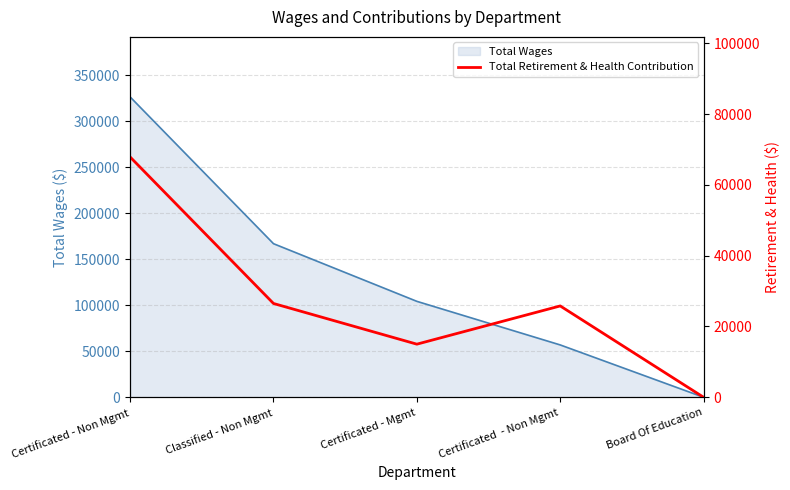

The value of Total Wages at Board Of Education is 0. True or false?

True